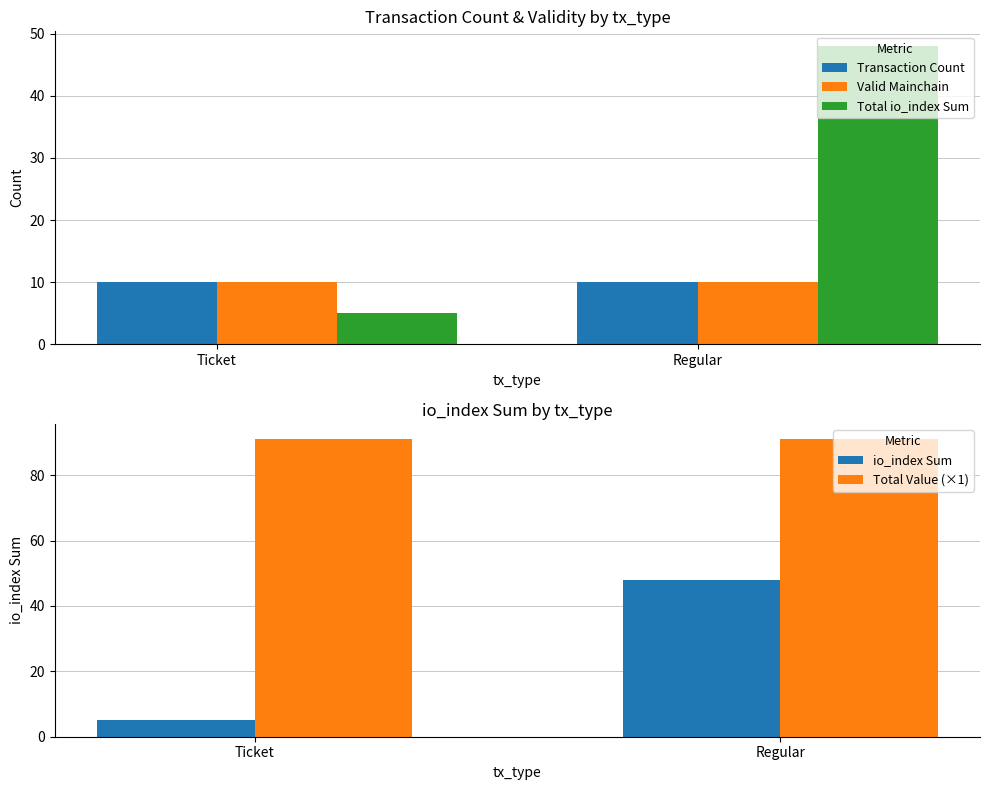

Is the value of Valid Mainchain at Regular greater than the value of io_index Sum at Regular?

No